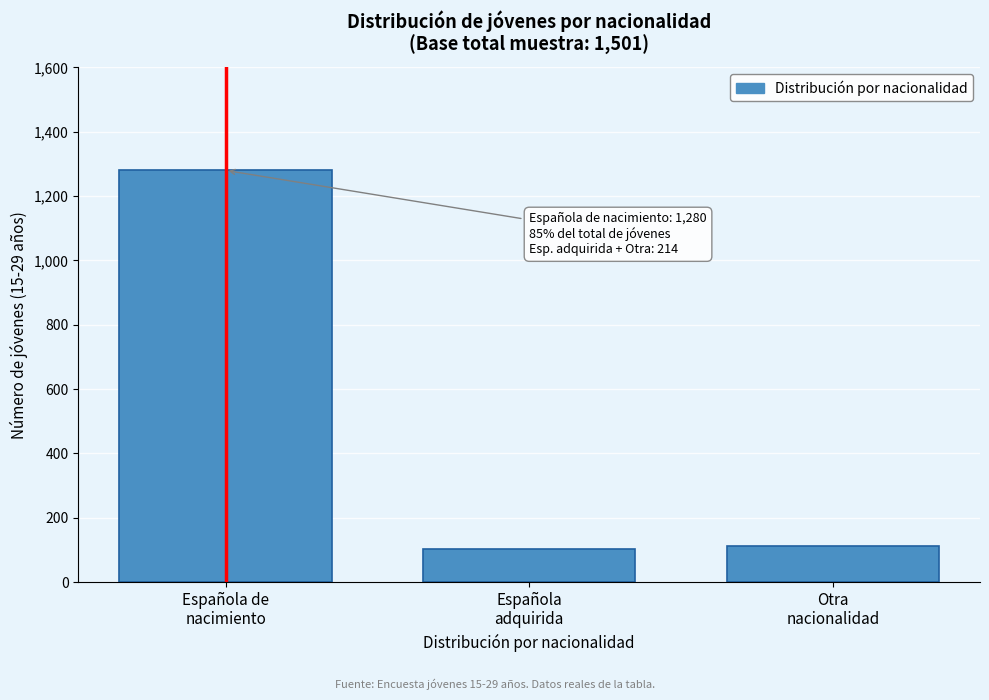

Reading right to left, extract all data points from this chart.

111	103	1280